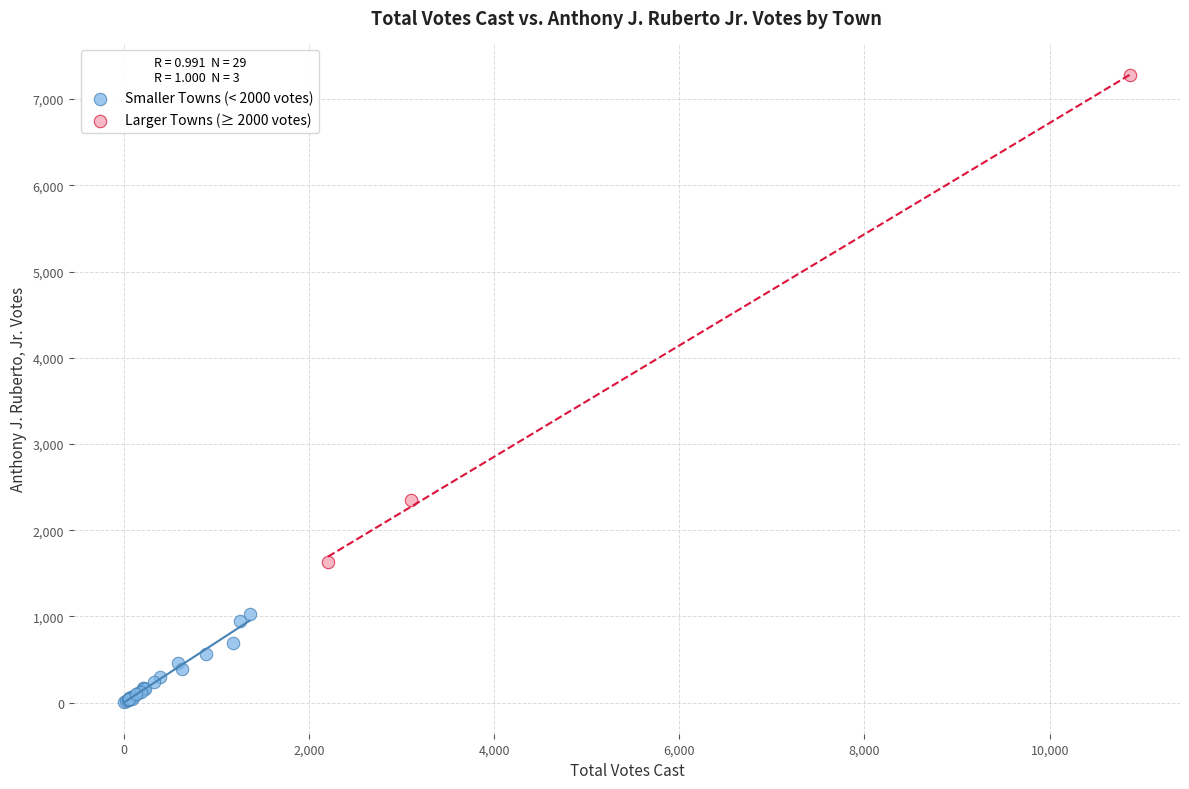

Which series has the largest Y range (max minus min)?

Larger Towns (≥ 2000 votes)